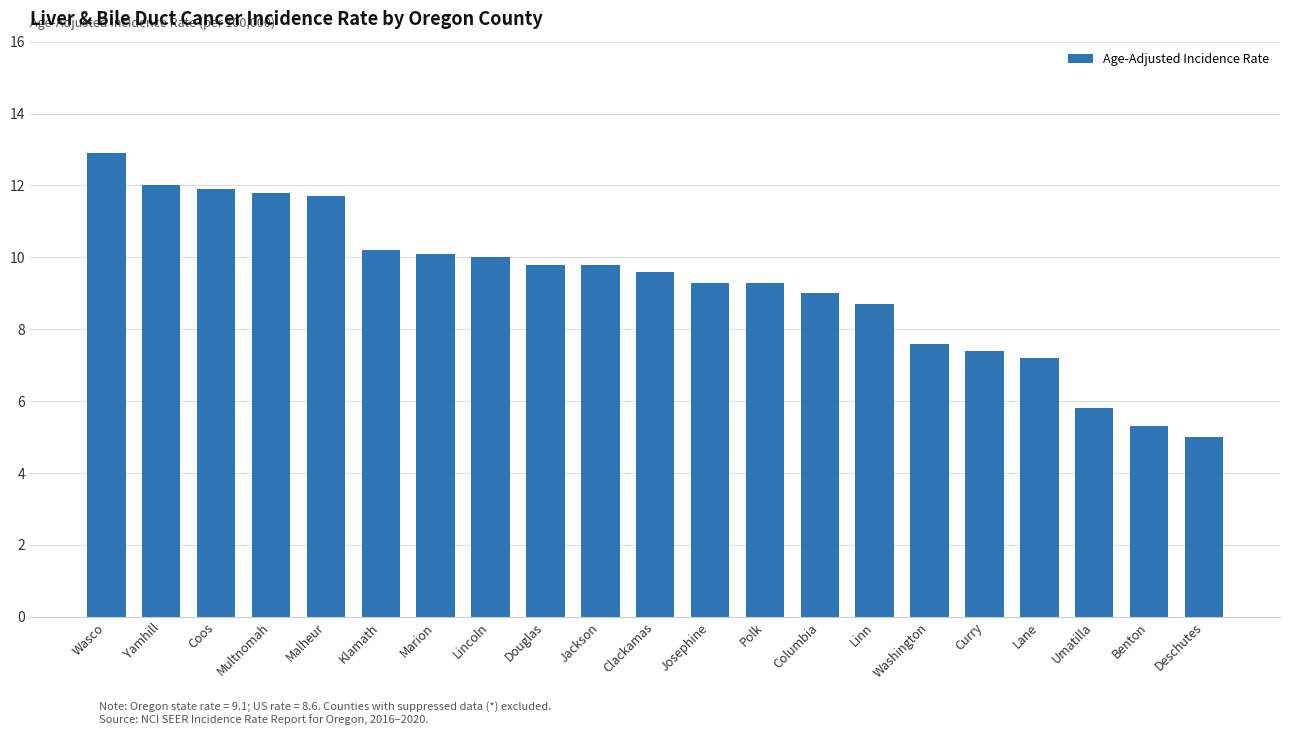

Is it true that the value at Clackamas is 13.5?

False